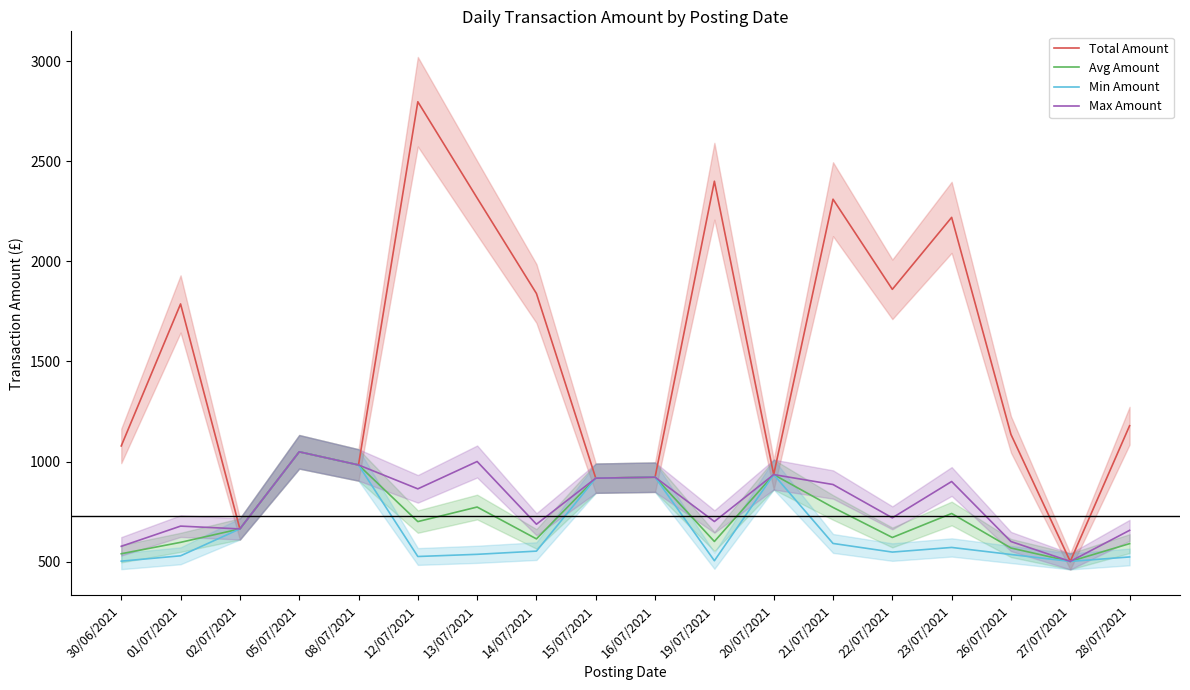

Count the number of categories in the chart.

18